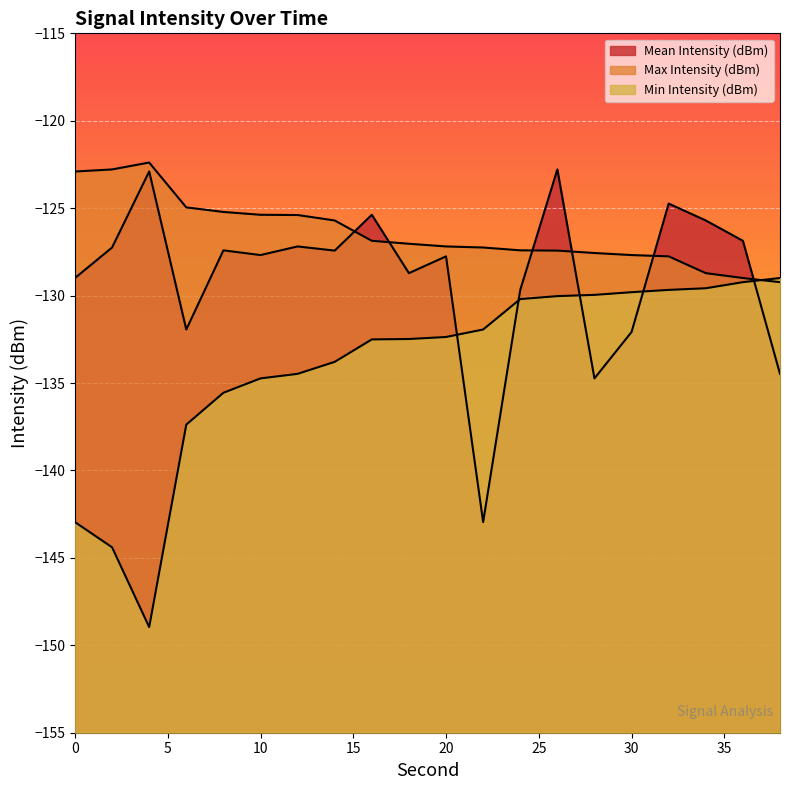

Reading left to right, transcribe all the data shown in this chart.

Mean Intensity (dBm): -129.0	-127.2	-122.9	-131.9	-127.4	-127.7	-127.2	-127.4	-125.4	-128.7	-127.8	-143.0	-129.7	-122.8	-134.7	-132.1	-124.7	-125.7	-126.9	-134.5
Max Intensity (dBm): -122.9	-122.8	-122.4	-125.0	-125.2	-125.4	-125.4	-125.7	-126.9	-127.0	-127.2	-127.2	-127.4	-127.4	-127.6	-127.7	-127.8	-128.7	-129.0	-129.2
Min Intensity (dBm): -143.0	-144.4	-149.0	-137.4	-135.6	-134.7	-134.5	-133.8	-132.5	-132.5	-132.4	-131.9	-130.2	-130.0	-130.0	-129.8	-129.7	-129.6	-129.2	-129.0